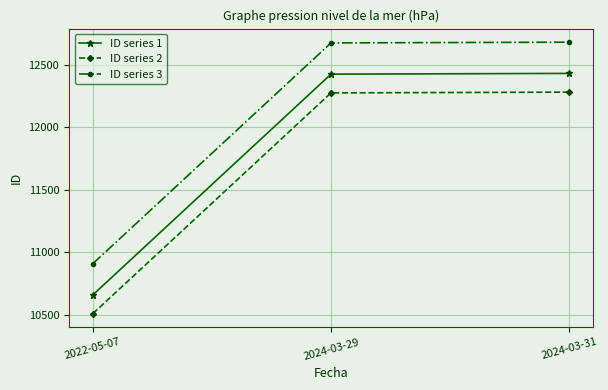

The value of ID series 3 at 2024-03-31 is 20923. True or false?

False